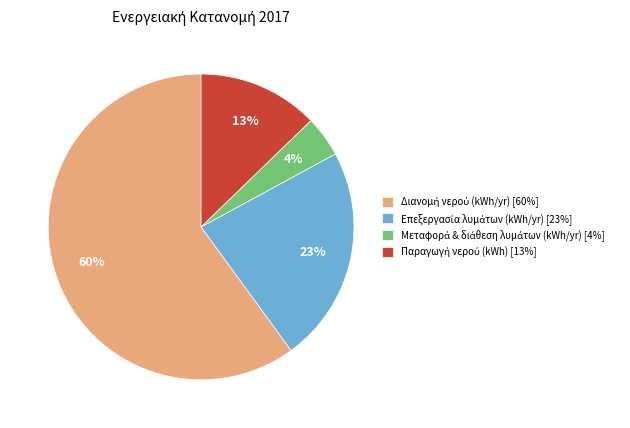

Does any single category account for the majority?

Yes